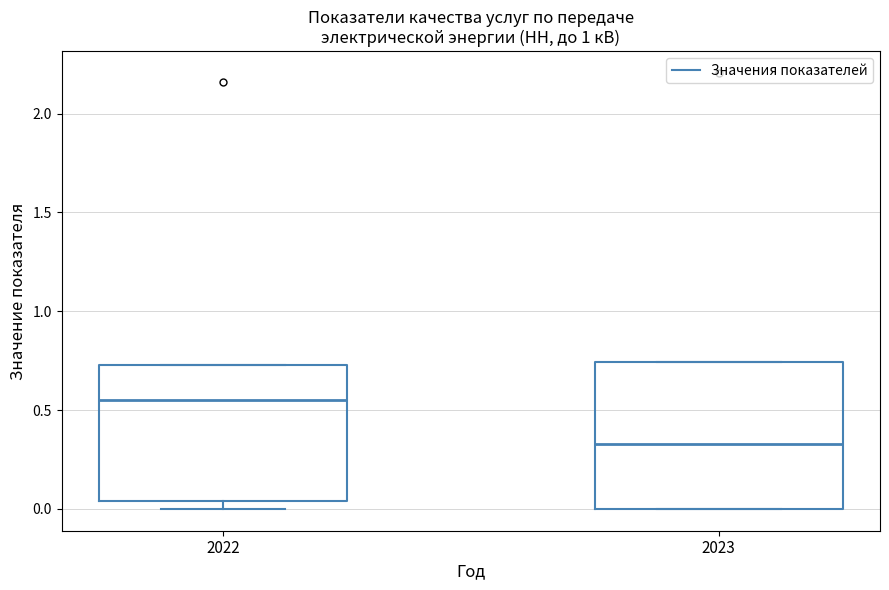

Reading left to right, transcribe this box plot: for each box, give where its median line is, the range the box spans, and where its two whiskers end, as read against the y-axis. The values are not printed on the chart, so give them approximately, as read against the axis.

2022: median 0.55, box 0.05 to 0.75, whiskers 0.00 to 0.75
2023: median 0.35, box 0.00 to 0.75, whiskers 0.00 to 0.75